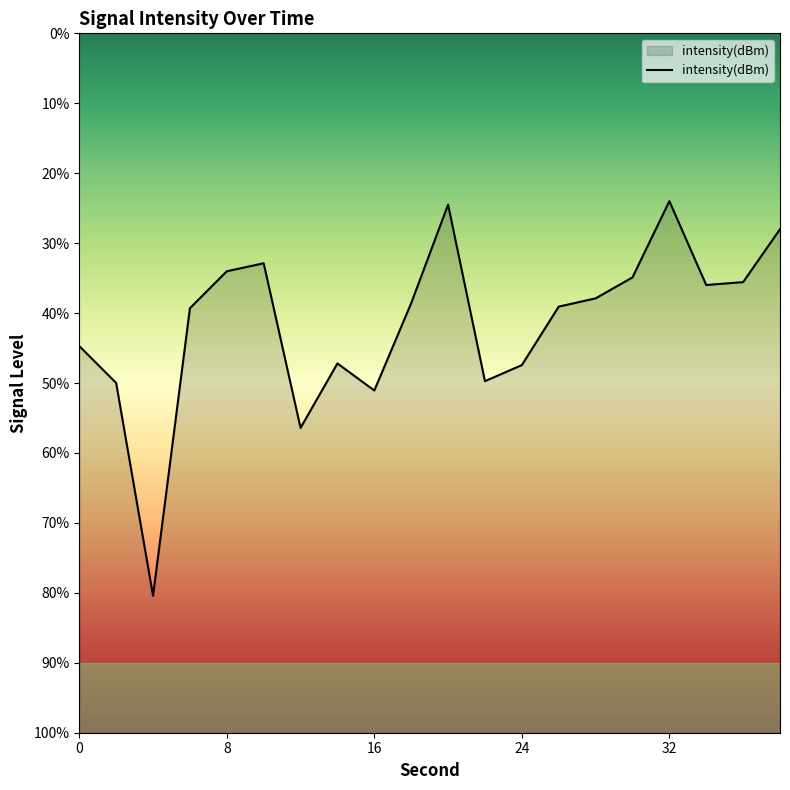

Where does the data first go above -125?

8